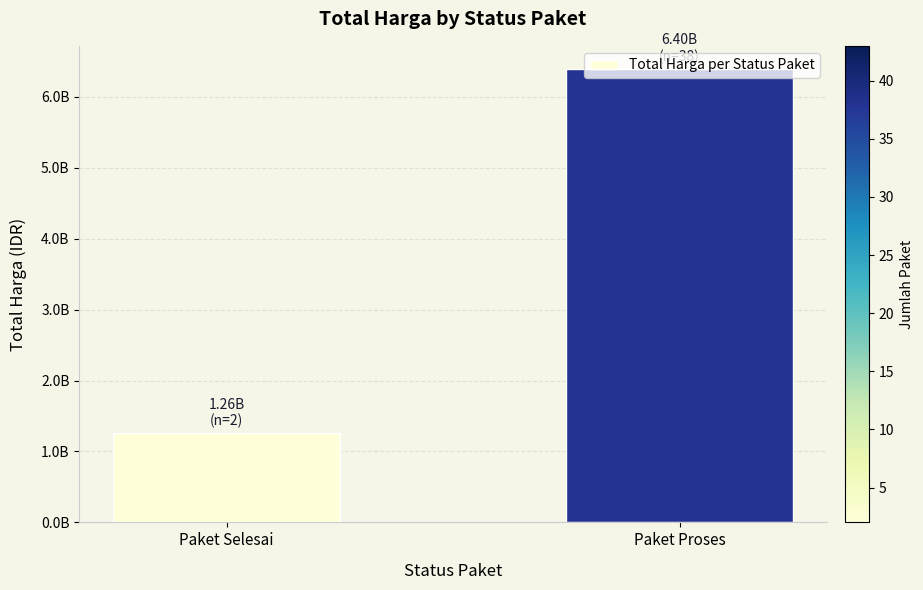

What is the label of the 1st bar from the left?

Paket Selesai